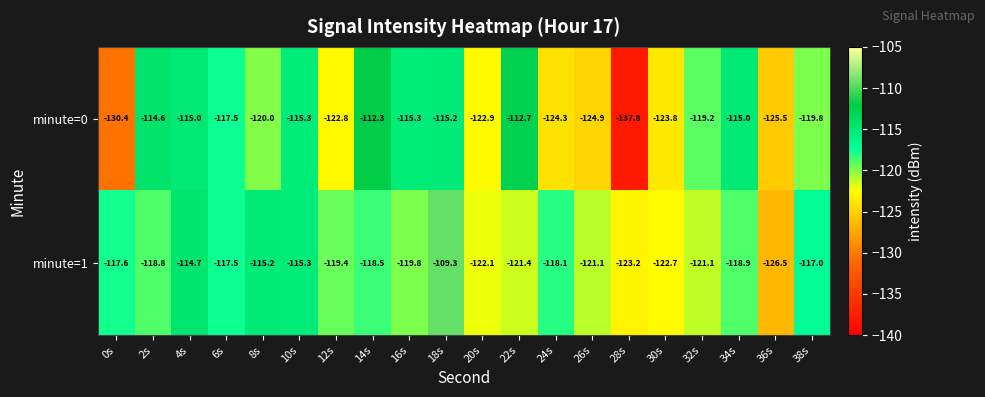

What is the sum of all minute=1 values?

-2378.2